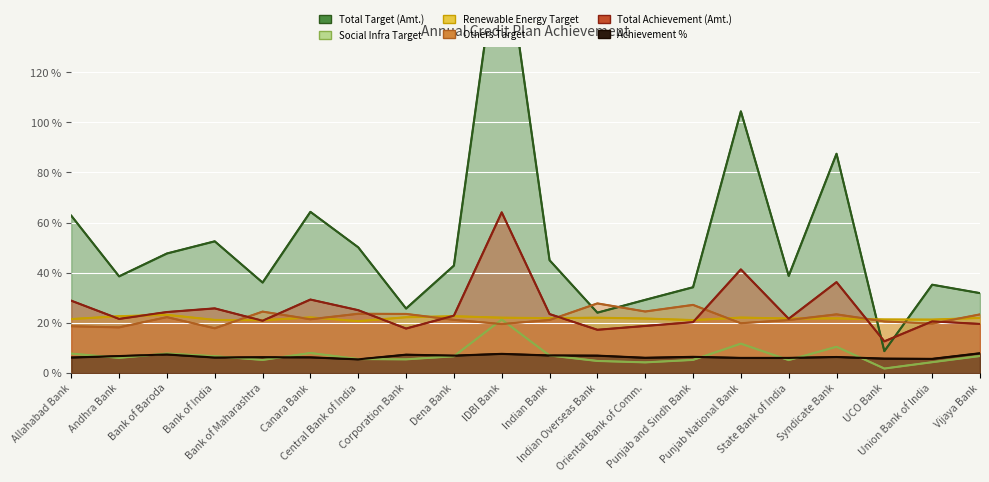

List the series in order of their peak value, lowest first.

Achievement %, Social Infra Target, Renewable Energy Target, Others Target, Total Achievement (Amt.), Total Target (Amt.)